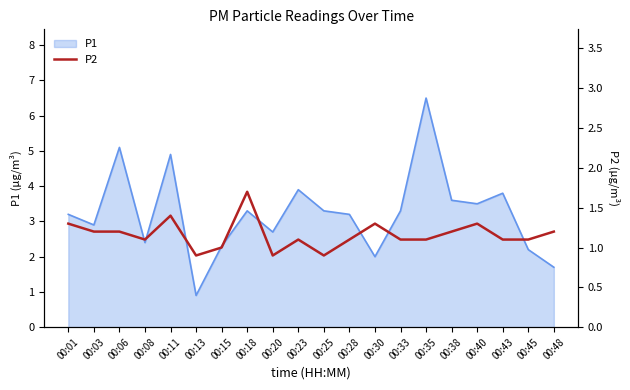

Where does the data first go above 1?

00:01